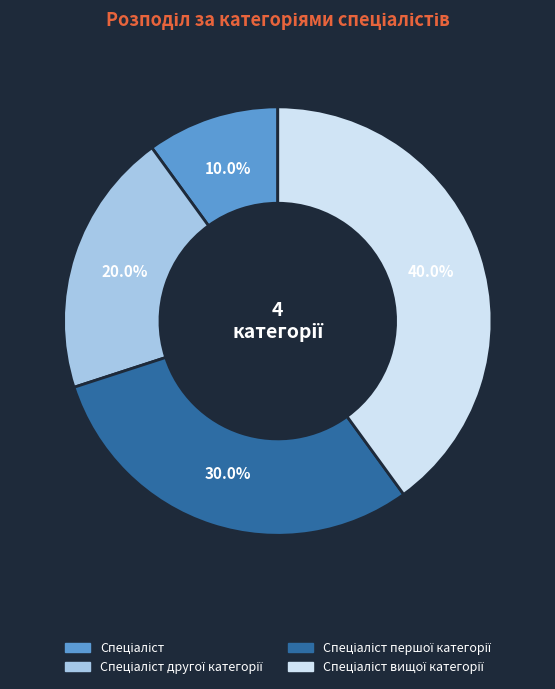

Does any single category account for the majority?

No